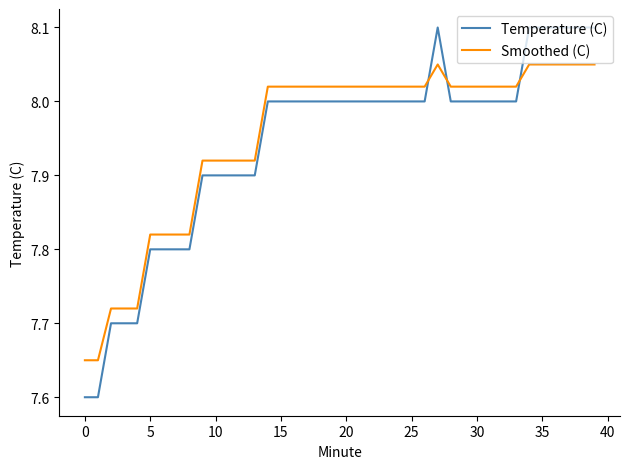

How many times do Temperature (C) and Smoothed (C) cross each other?

3